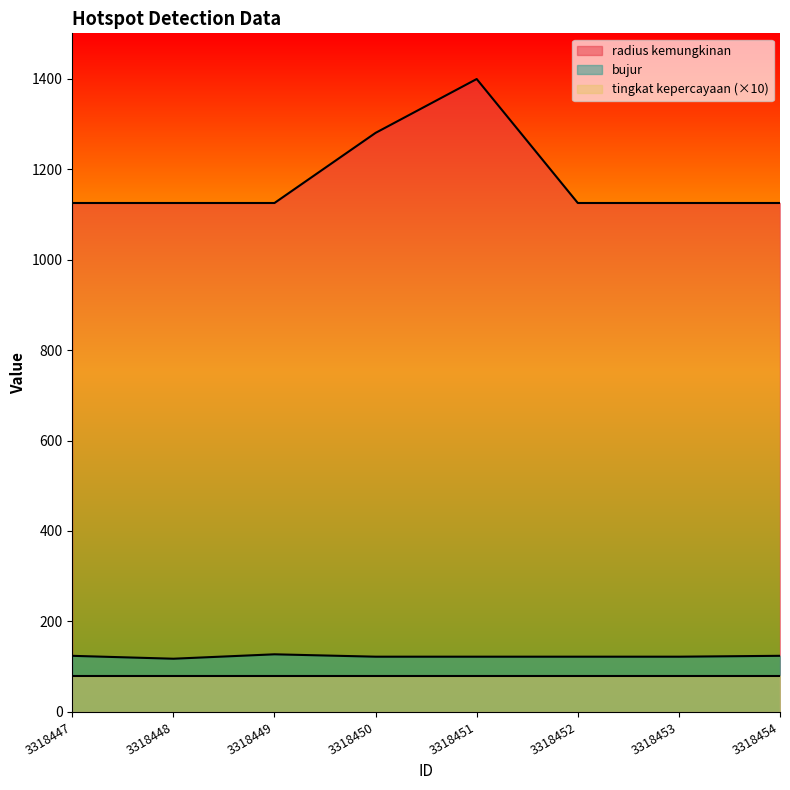

At how many categories does at least one series exceed 707?

8